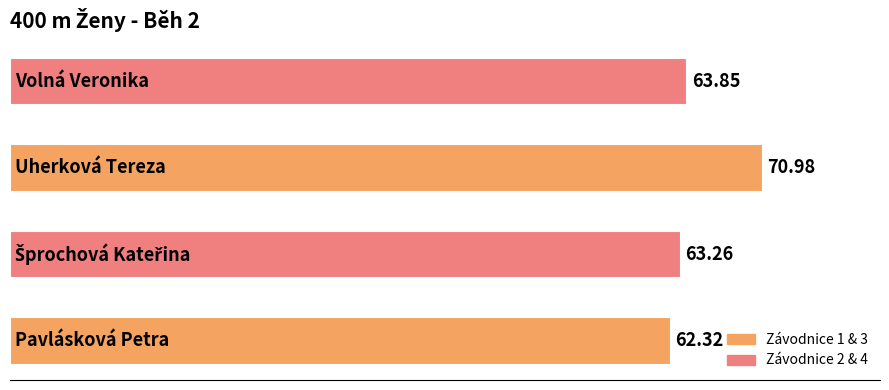

How many categories are shown in the chart?

4